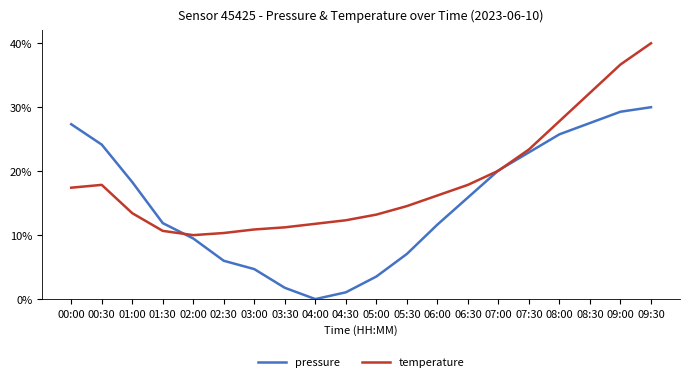

Is this an area chart (filled region under the line)?

No